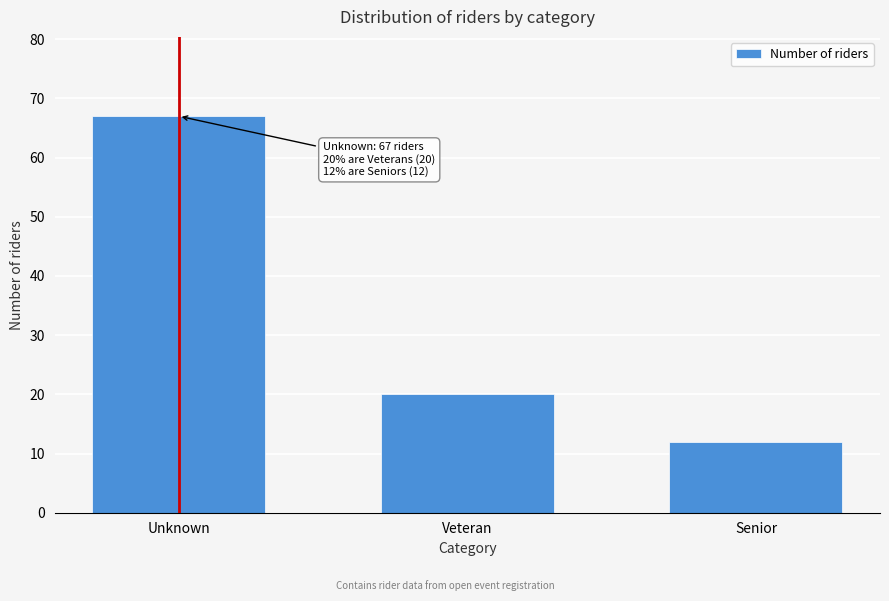

Reading right to left, extract all data points from this chart.

12	20	67